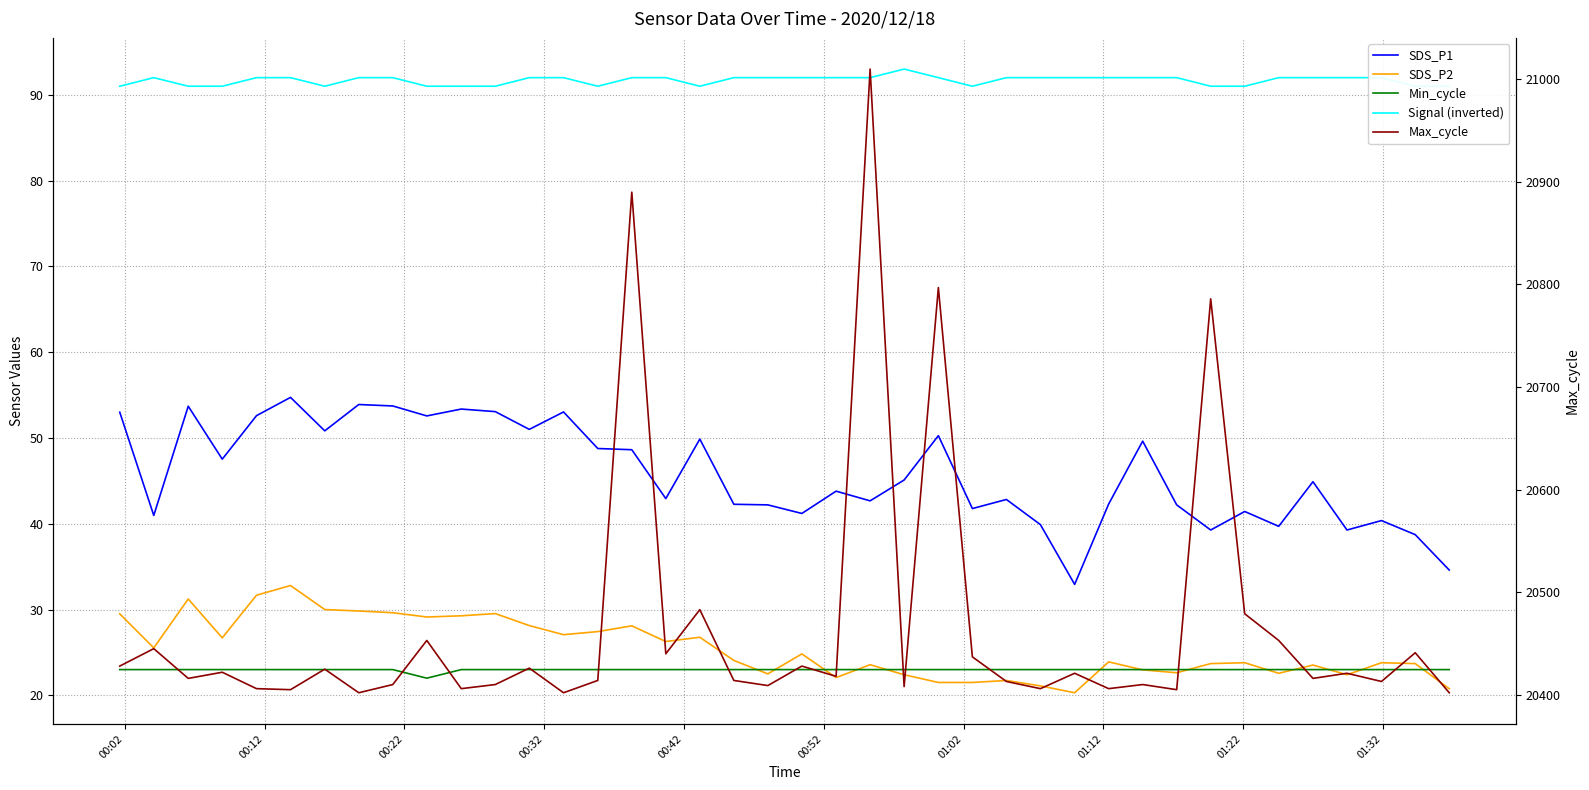

At which label is Signal (inverted) closest to 92?

00:12